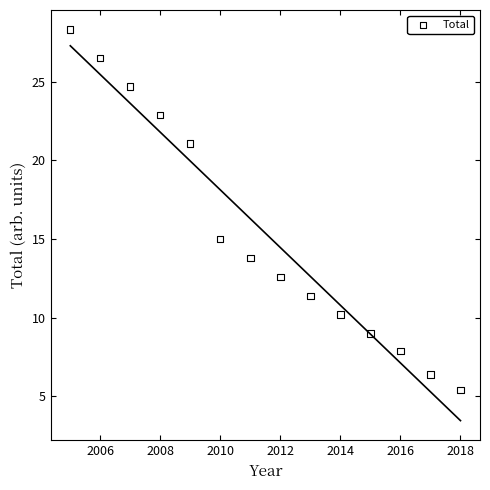

What is the range of X values (max minus min)?

13.0